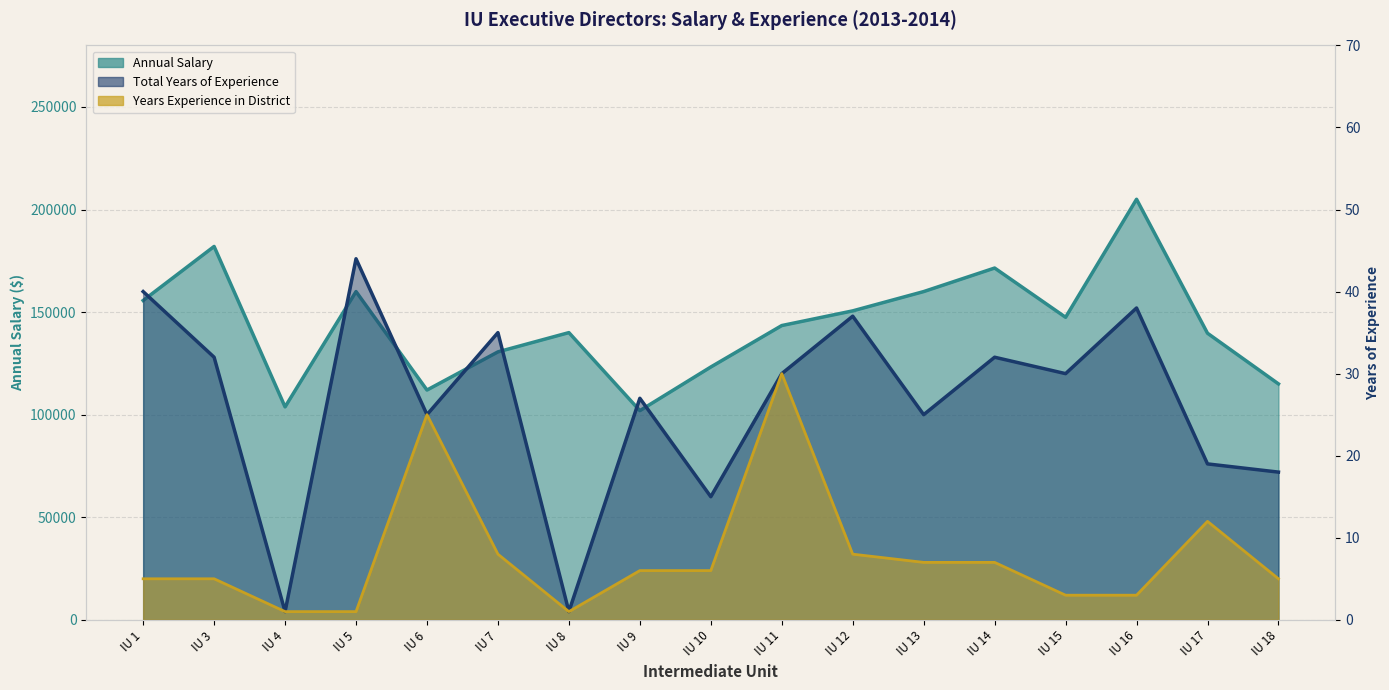

What are all the series names shown in the legend?

Annual Salary, Total Years of Experience, Years Experience in District